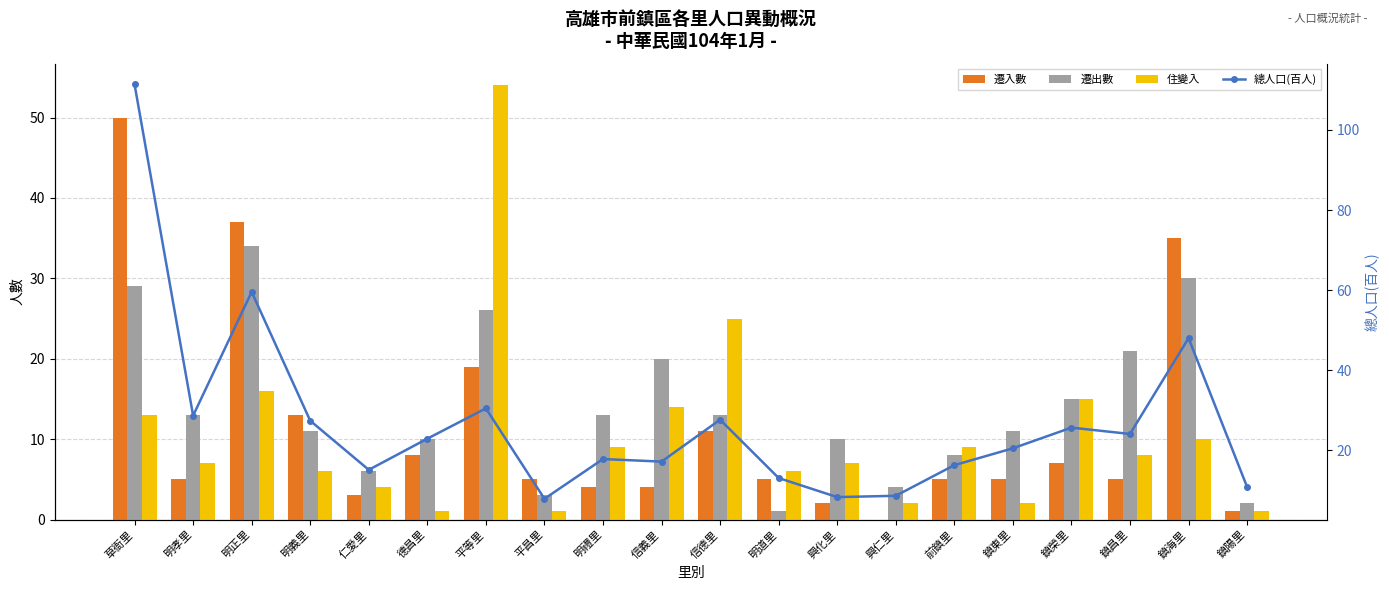

List the labels in order of 遷入數 value, smallest first.

興仁里, 鎮陽里, 興化里, 仁愛里, 明禮里, 信義里, 明孝里, 平昌里, 明道里, 前鎮里, 鎮東里, 鎮昌里, 鎮榮里, 德昌里, 信德里, 明義里, 平等里, 鎮海里, 明正里, 草衙里